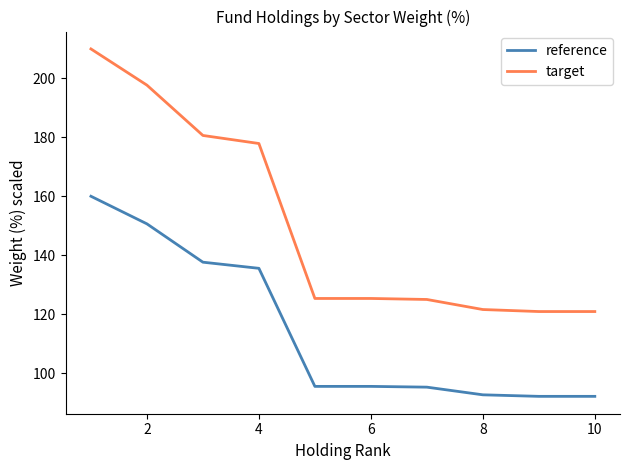

Which series has the largest range (max minus min)?

target